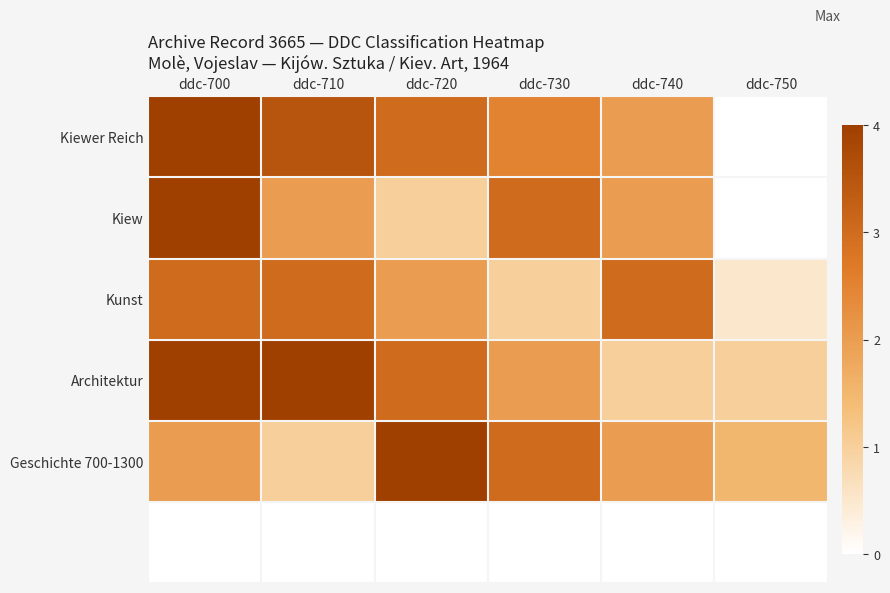

Which series has the widest spread of values?

Kiewer Reich